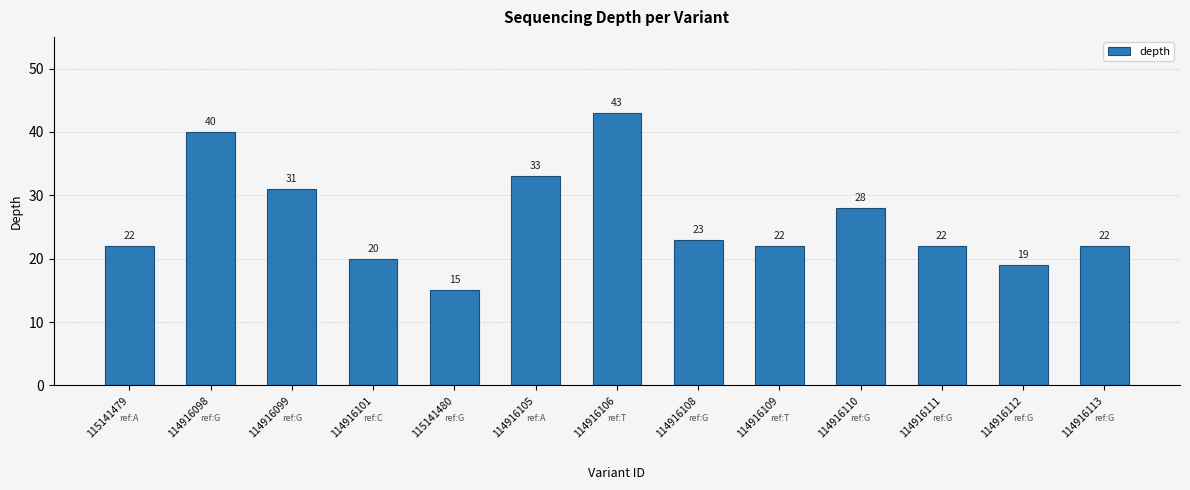

Is it true that the value at 114916101 is 20?

True